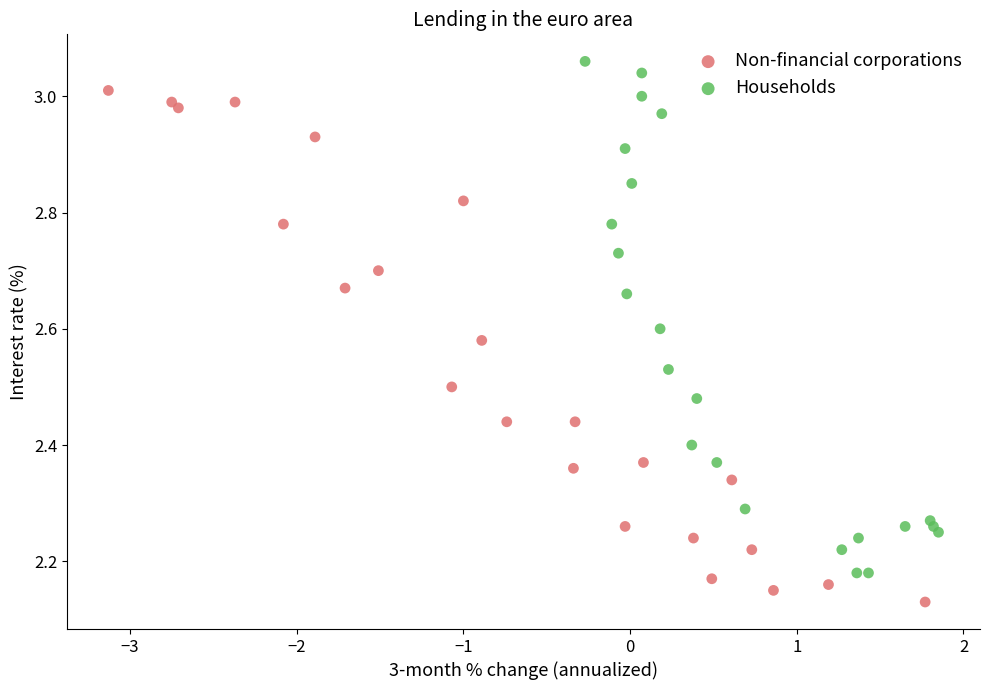

Which series reaches the minimum Y coordinate?

Non-financial corporations